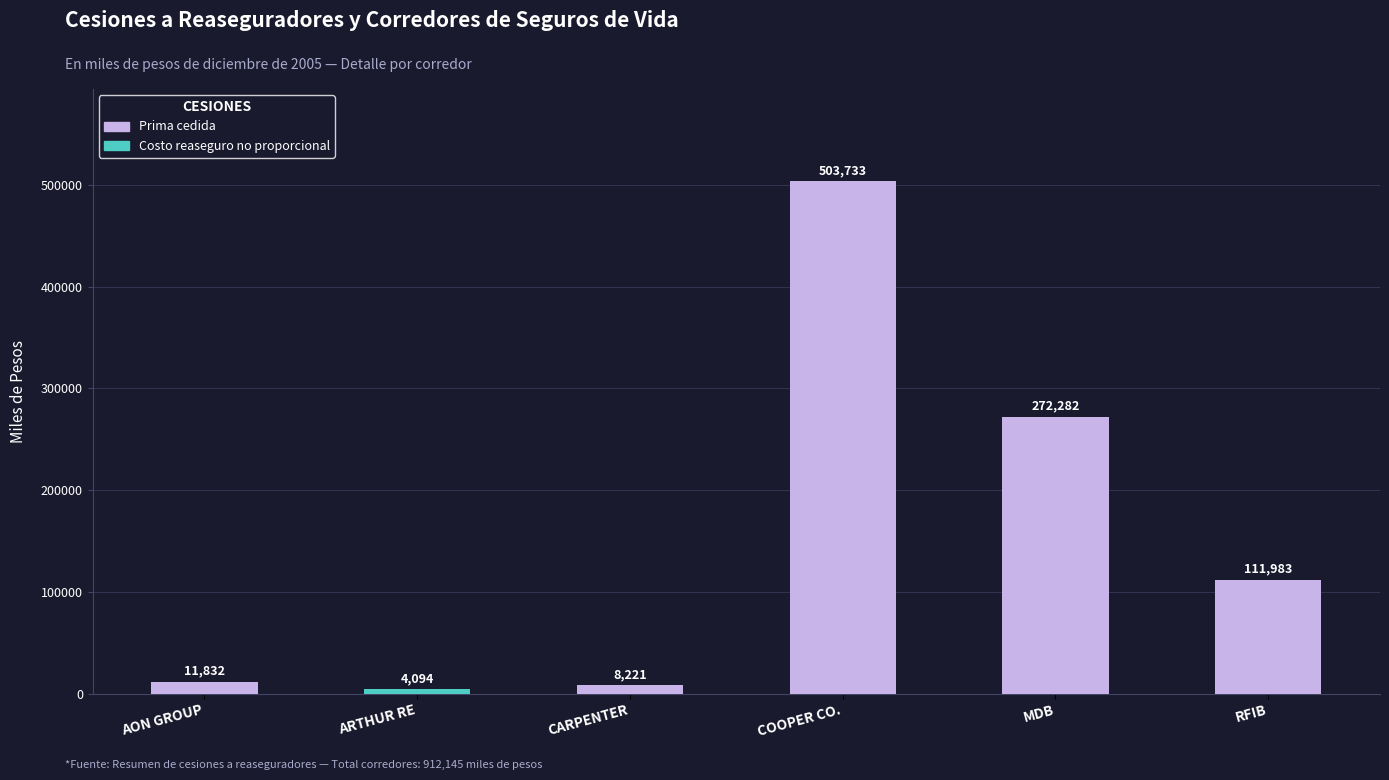

Count the number of data series in this chart.

2